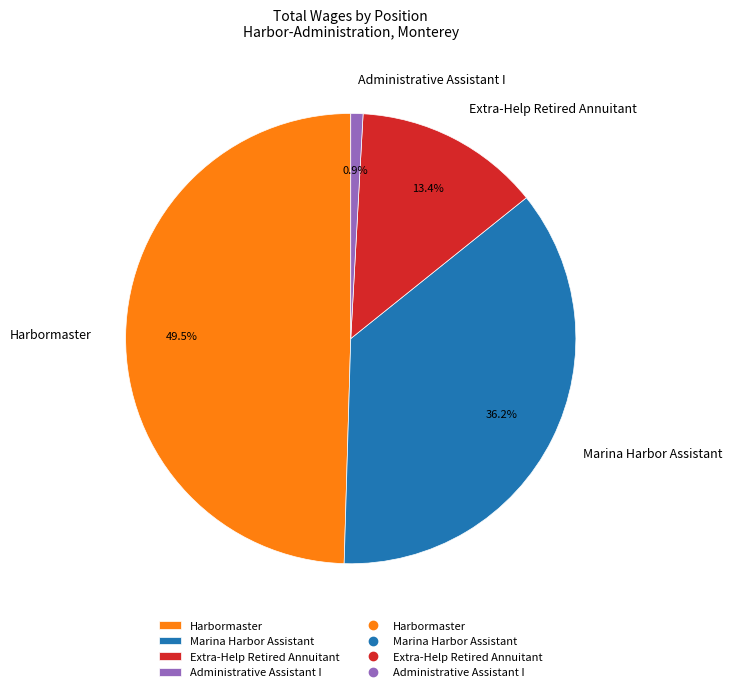

What portion of the pie excludes Administrative Assistant I?

99.1%